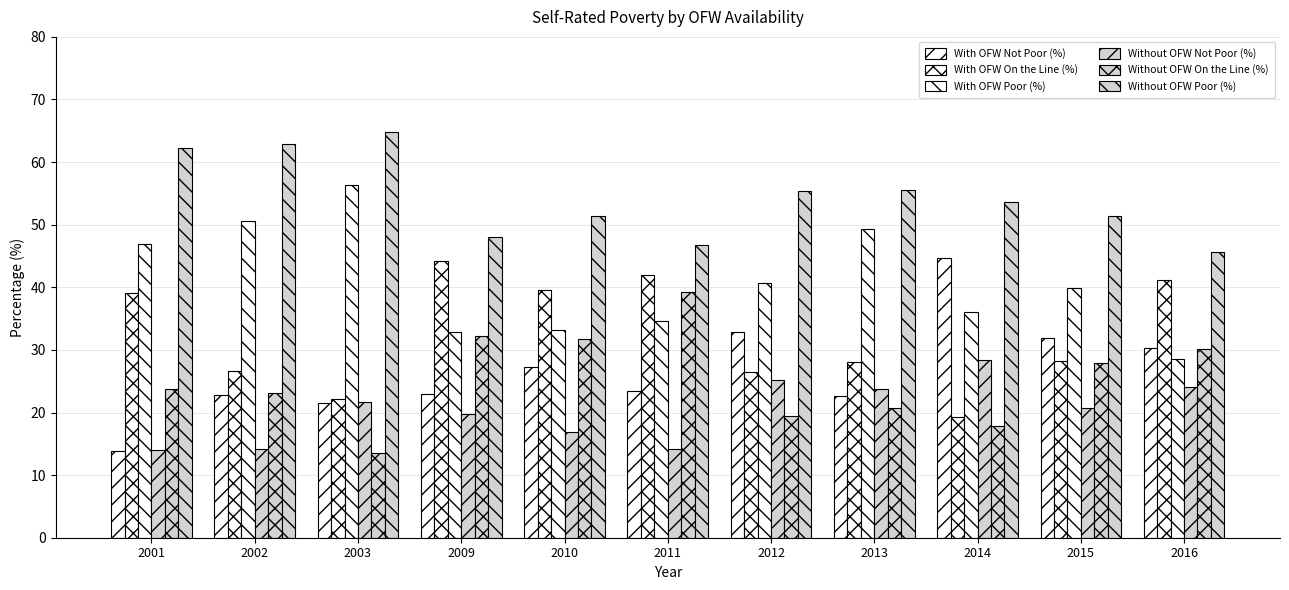

Count the number of data series in this chart.

6